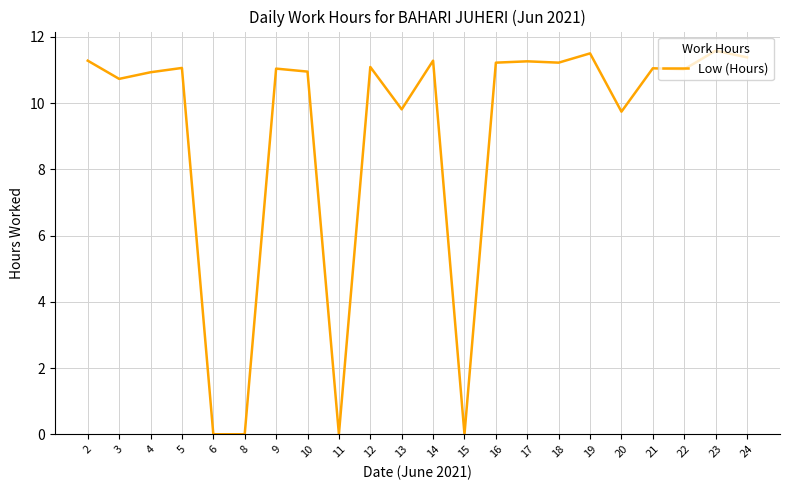

True or false: the data shows 10.9 at 4.

True